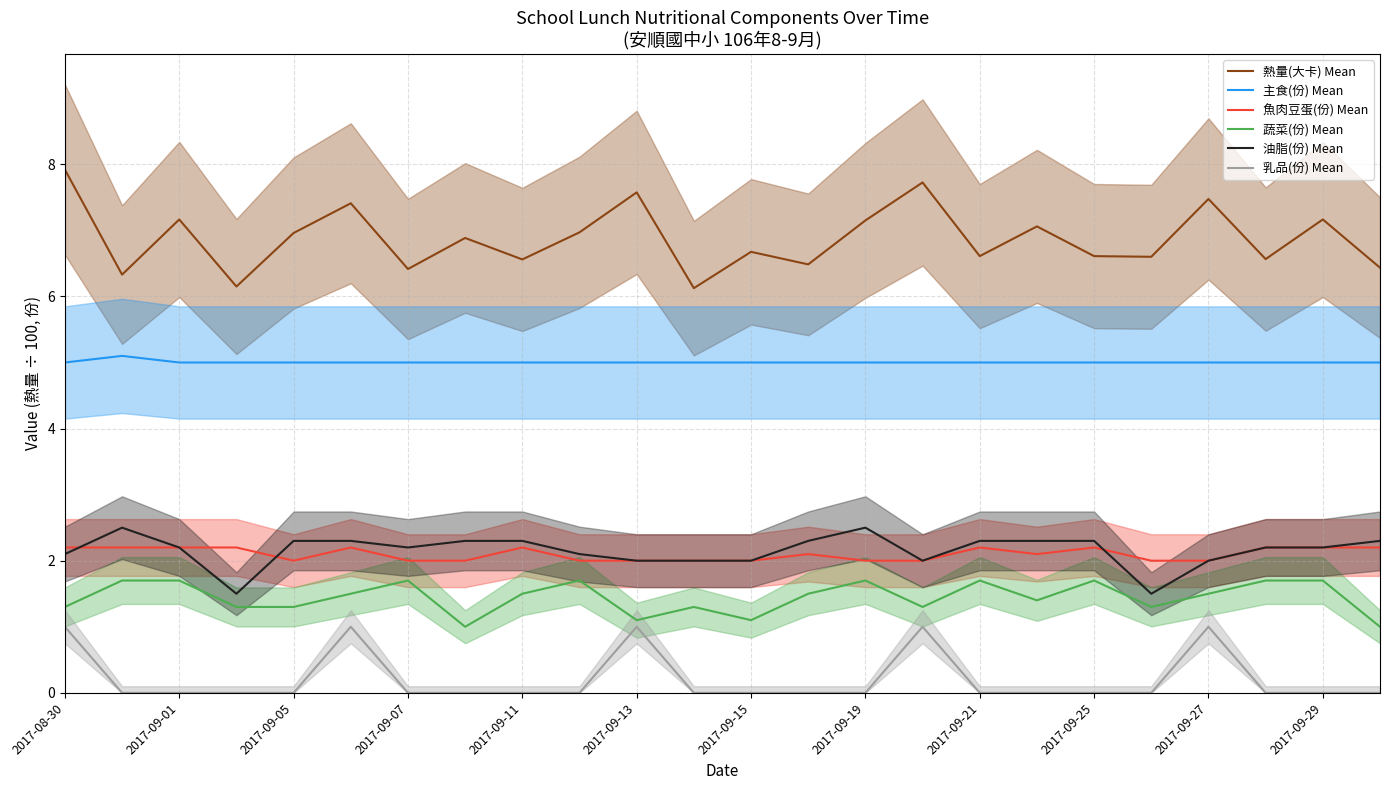

What is the minimum value for 熱量(大卡) Mean?

6.1